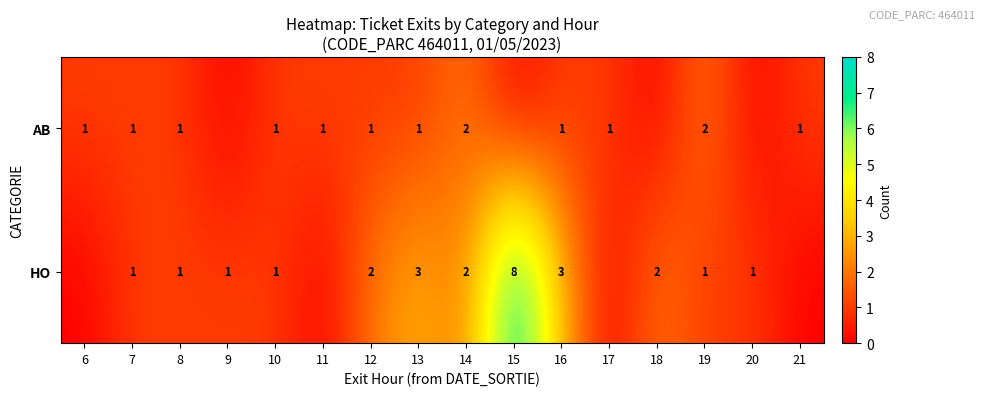

Is it true that AB equals 2 at 10?

False